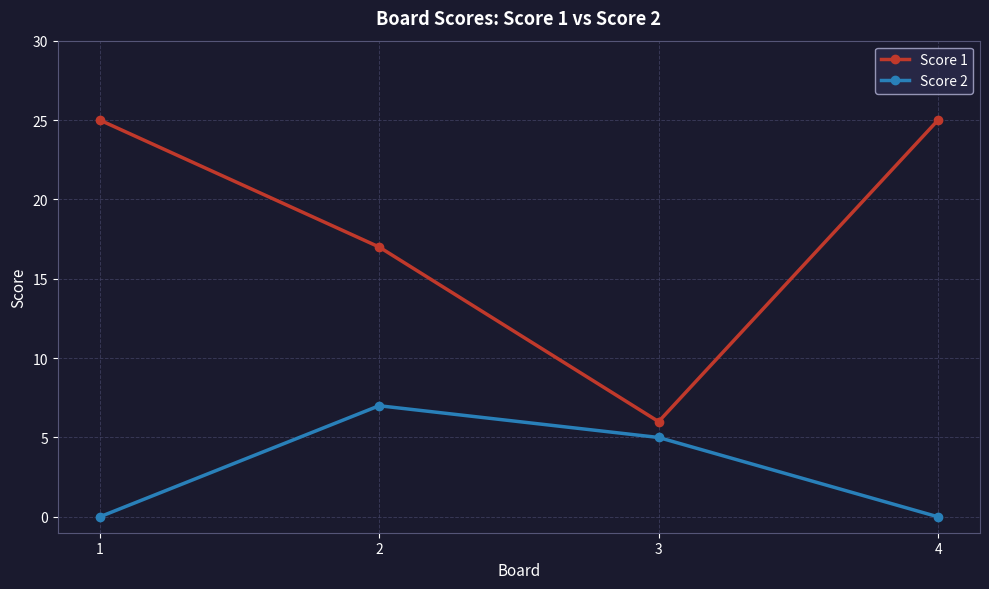

List the series in order of their overall mean, highest first.

Score 1, Score 2